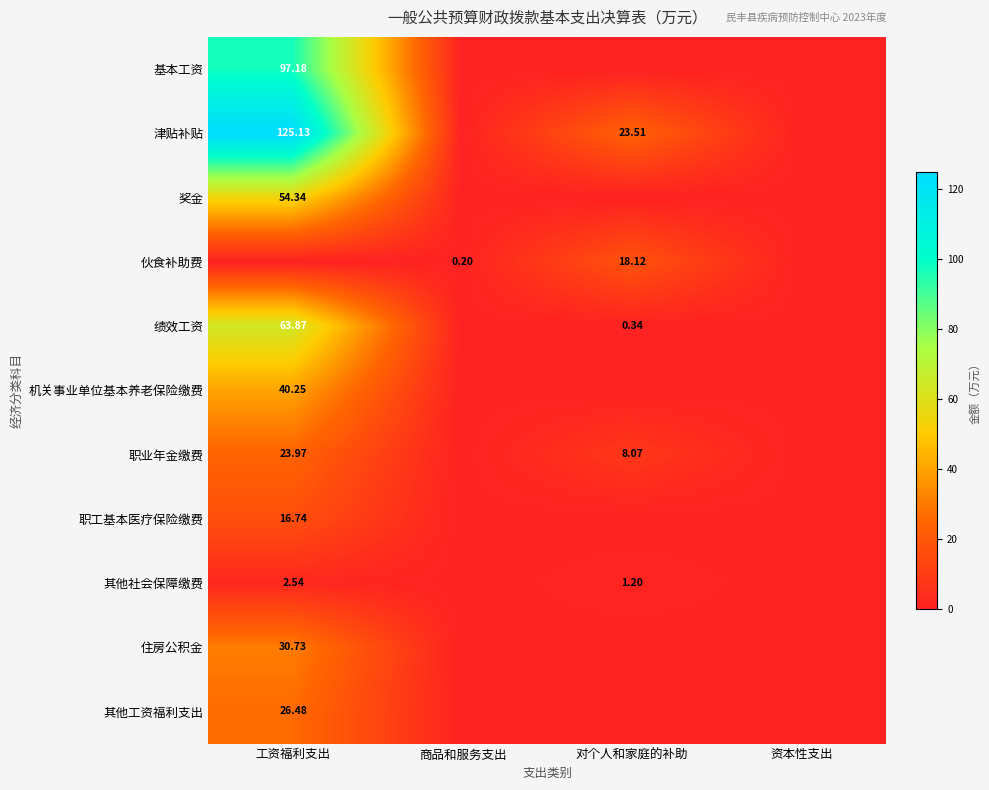

At how many categories does at least one series exceed 4?

2